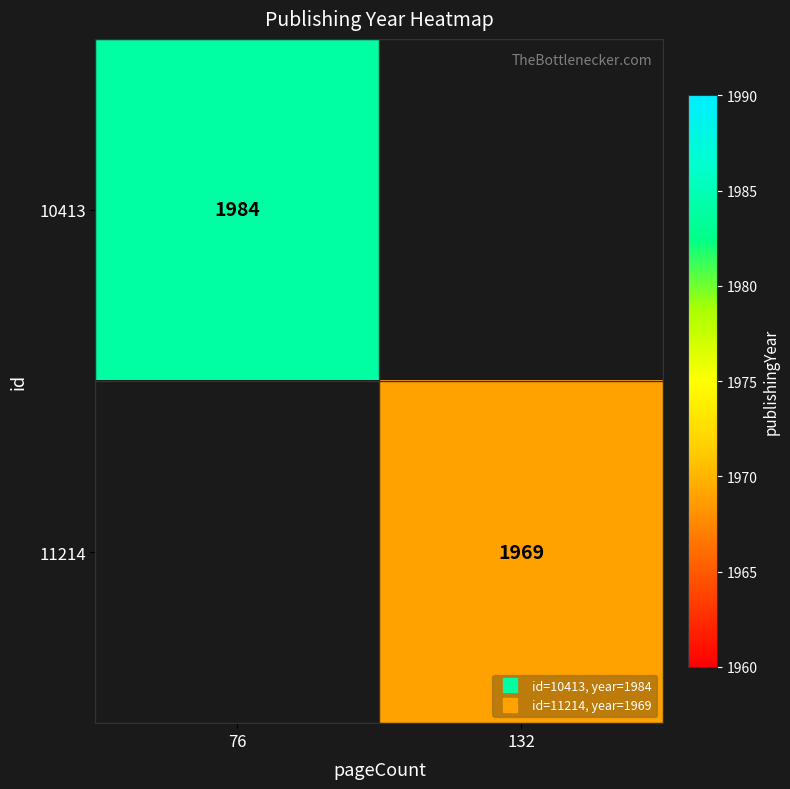

Which category has the highest value across all series?

76